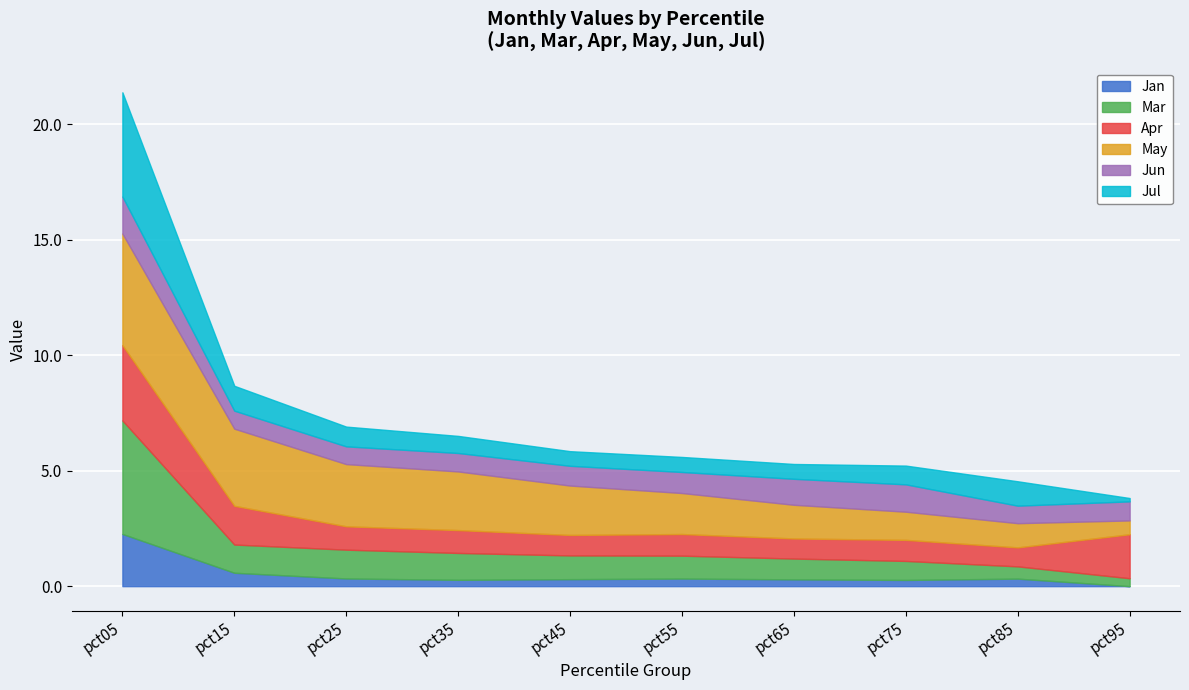

At which category is the sum across all series the highest?

pct05